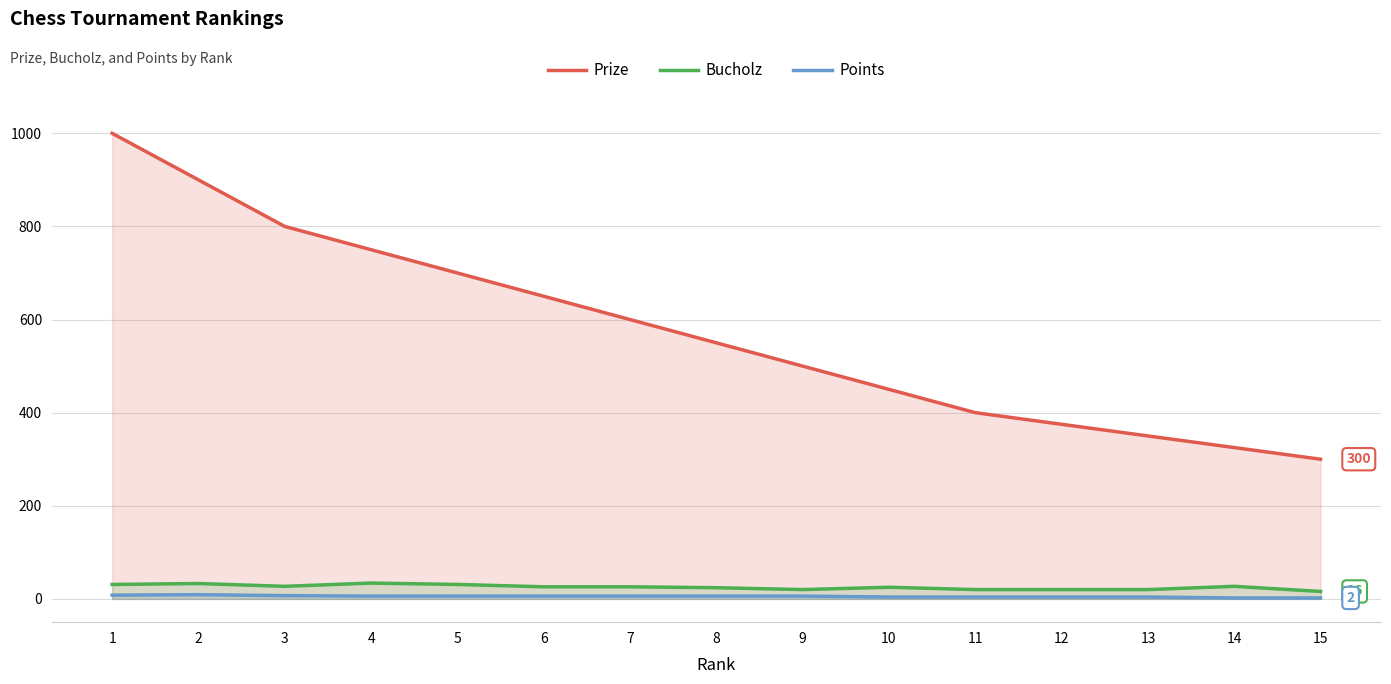

At which category is the sum across all series the highest?

1